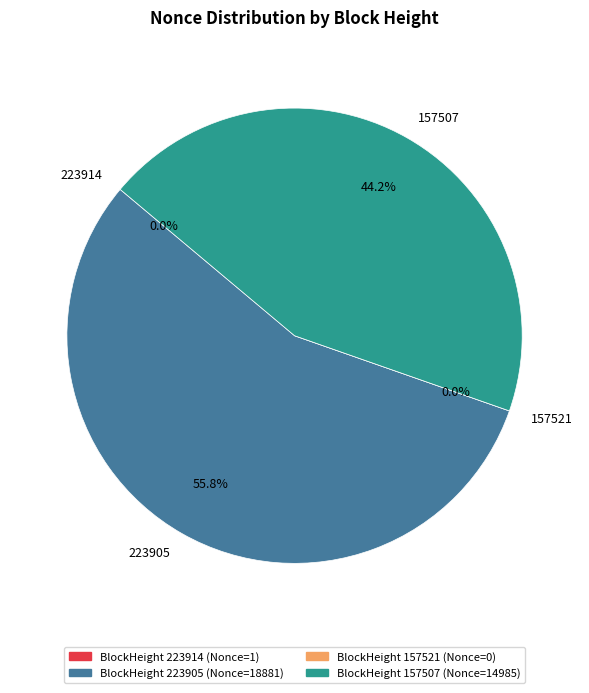

Count the number of slices in the pie.

4